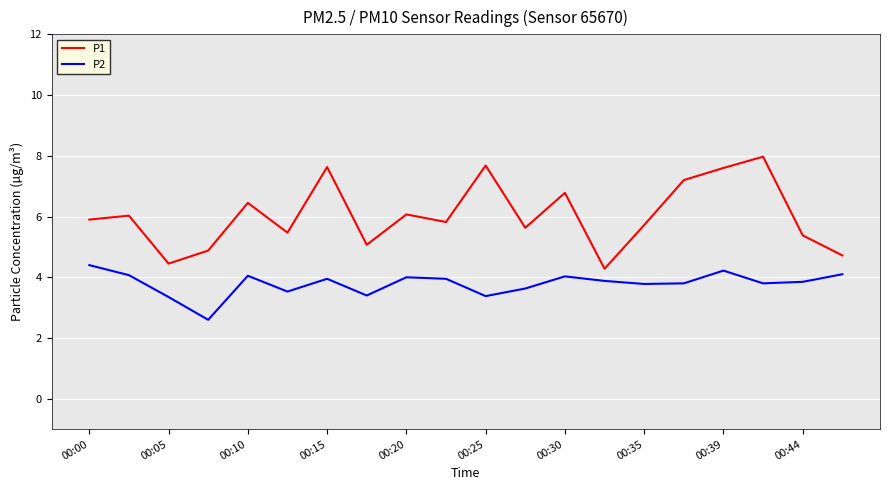

Which series has the widest spread of values?

P1